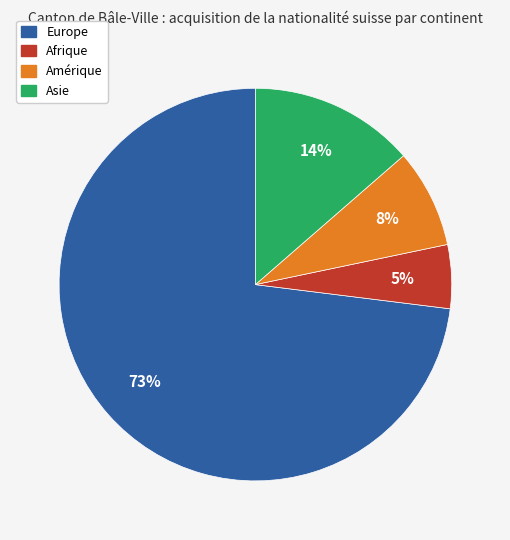

To the nearest percent, what is the average slice percentage?

25%